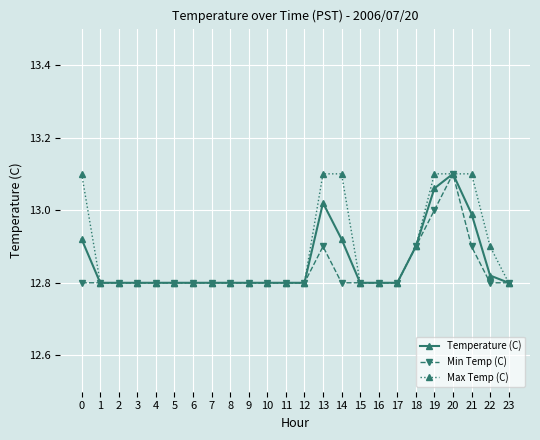

At which category is the sum across all series the highest?

20